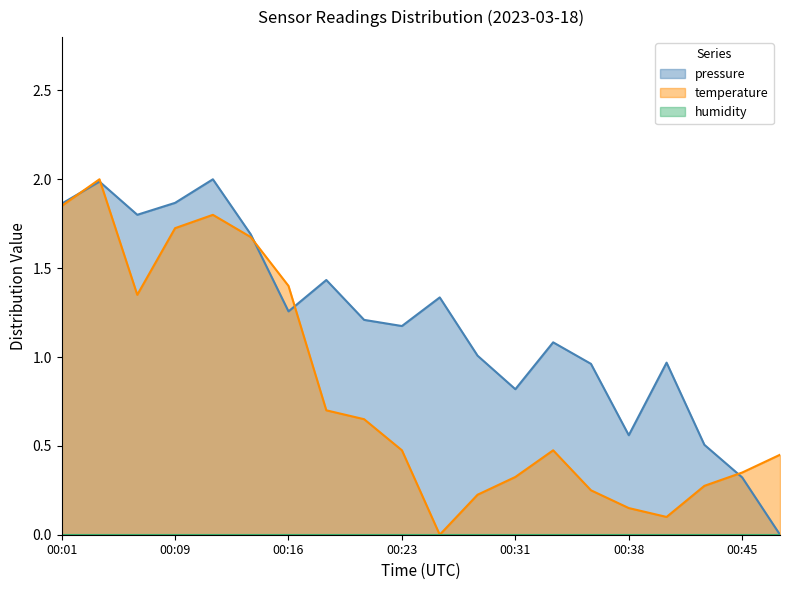

How many times do pressure and temperature cross each other?

5